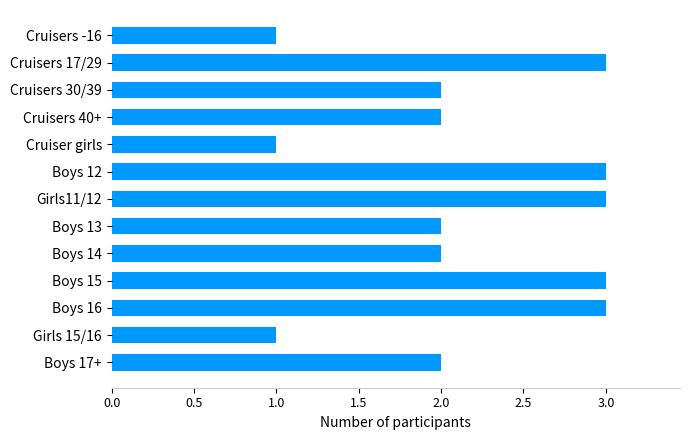

The value at Cruiser girls is 1. True or false?

True